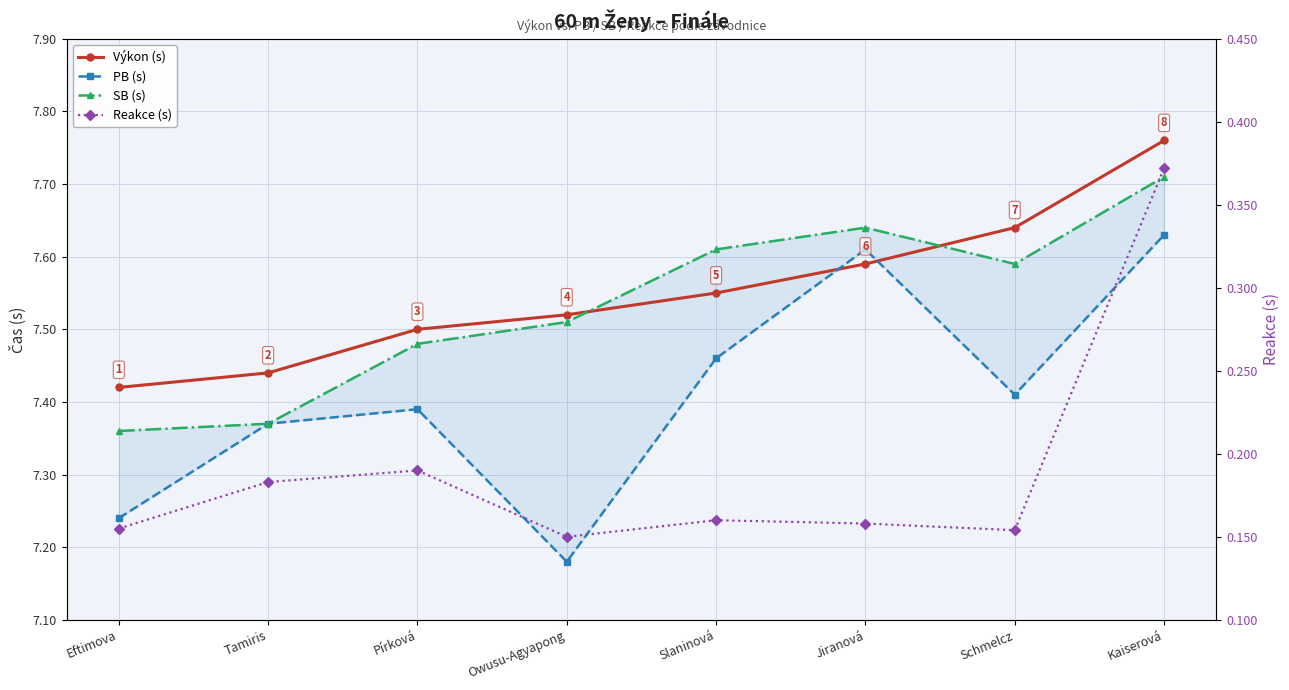

How many lines are shown in the chart?

4